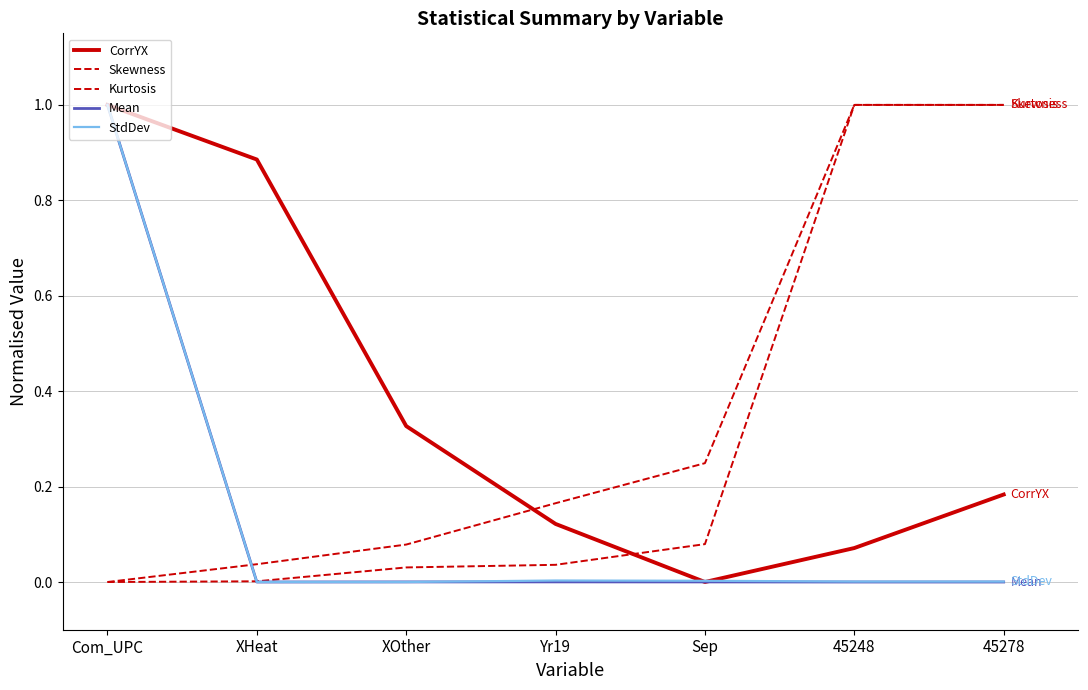

What is the value of the CorrYX point at the 3rd from the left?

0.3